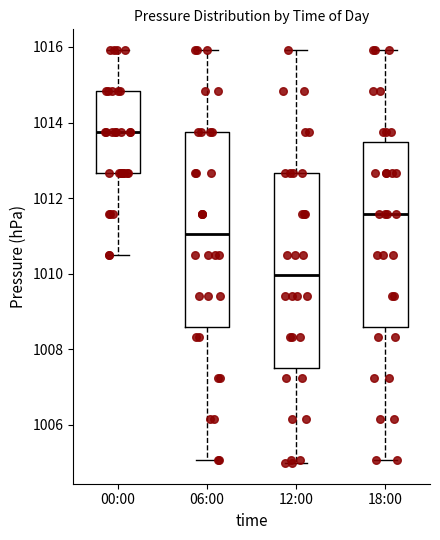

Where does the lower whisker of the box for 06:00 end on the y-axis? The values are not printed on the chart, so give them approximately, as read against the axis.

1005.0